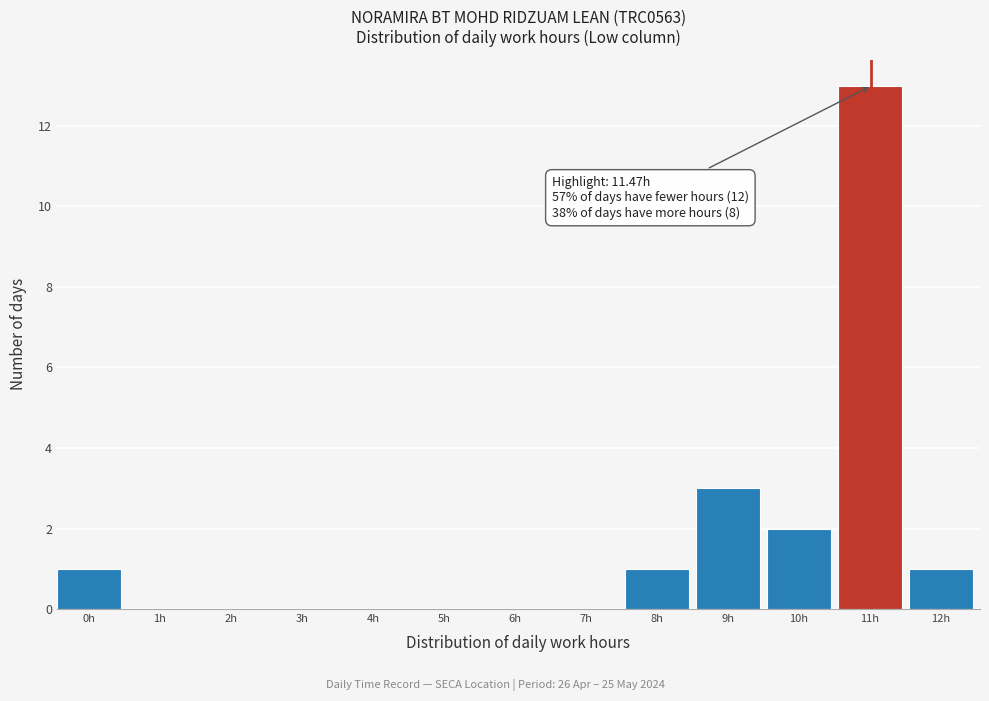

Reading left to right, list all the values displayed in this chart.

0h=1	1h=0	2h=0	3h=0	4h=0	5h=0	6h=0	7h=0	8h=1	9h=3	10h=2	11h=13	12h=1